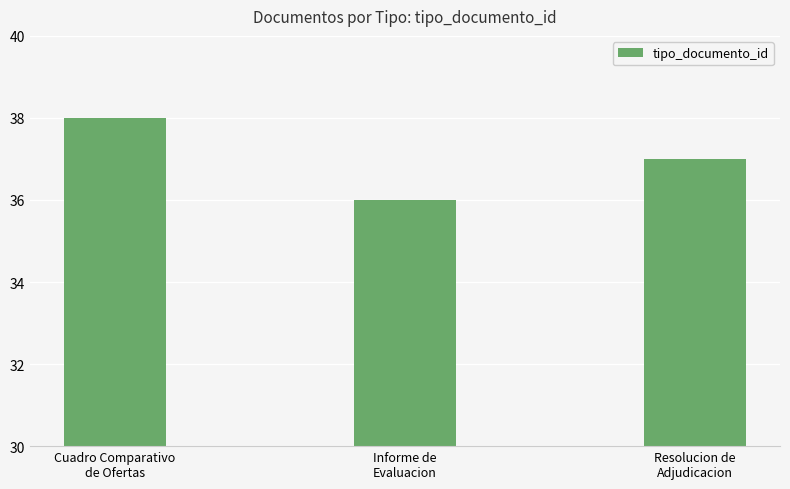

The chart shows a value of 65 at Cuadro Comparativo
de Ofertas. True or false?

False